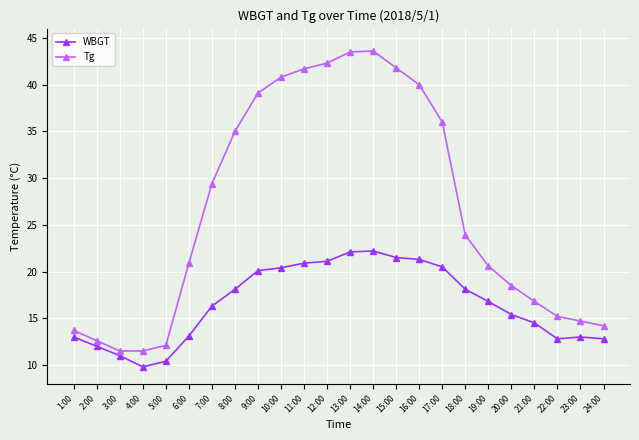

The Tg series shows 13.3 at 15:00. True or false?

False